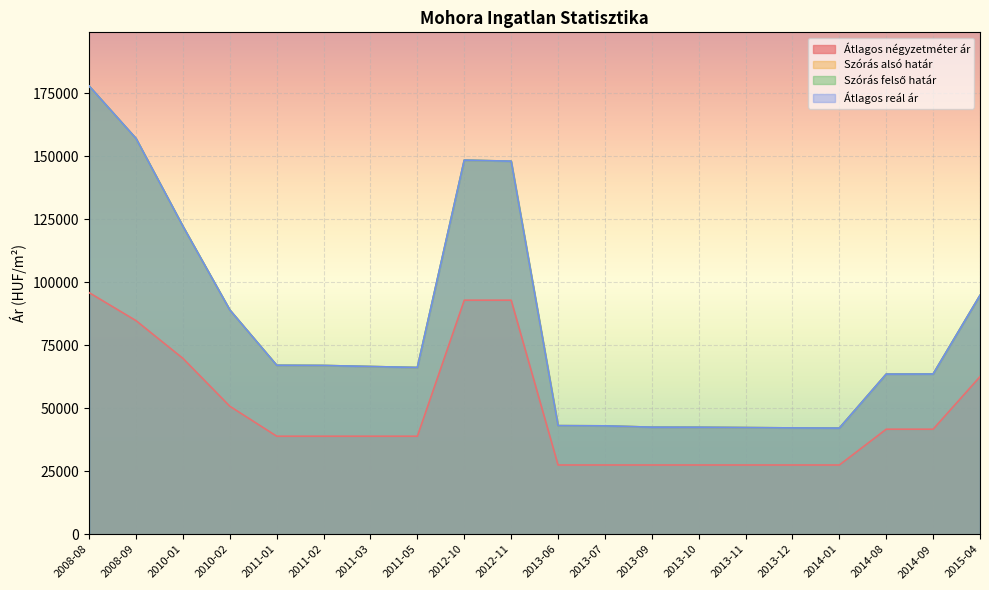

Reading right to left, extract all data points from this chart.

Átlagos négyzetméter ár: 2015-04=62500	2014-09=41666	2014-08=41666	2014-01=27464	2013-12=27464	2013-11=27464	2013-10=27464	2013-09=27464	2013-07=27464	2013-06=27464	2012-11=92857	2012-10=92857	2011-05=38888	2011-03=38888	2011-02=38888	2011-01=38888	2010-02=50766	2010-01=69747	2008-09=84722	2008-08=95833
Szórás alsó határ: 2015-04=94764	2014-09=63556	2014-08=63524	2014-01=42104	2013-12=42179	2013-11=42307	2013-10=42436	2013-09=42469	2013-07=42994	2013-06=43072	2012-11=147996	2012-10=148425	2011-05=66146	2011-03=66537	2011-02=66952	2011-01=67028	2010-02=88965	2010-01=122158	2008-09=156986	2008-08=177792
Szórás felső határ: 2015-04=94764	2014-09=63556	2014-08=63524	2014-01=42104	2013-12=42179	2013-11=42307	2013-10=42436	2013-09=42469	2013-07=42994	2013-06=43072	2012-11=147996	2012-10=148425	2011-05=66146	2011-03=66537	2011-02=66952	2011-01=67028	2010-02=88965	2010-01=122158	2008-09=156986	2008-08=177792
Átlagos reál ár: 2015-04=94764	2014-09=63556	2014-08=63524	2014-01=42104	2013-12=42179	2013-11=42307	2013-10=42436	2013-09=42469	2013-07=42994	2013-06=43072	2012-11=147996	2012-10=148425	2011-05=66146	2011-03=66537	2011-02=66952	2011-01=67028	2010-02=88965	2010-01=122158	2008-09=156986	2008-08=177792